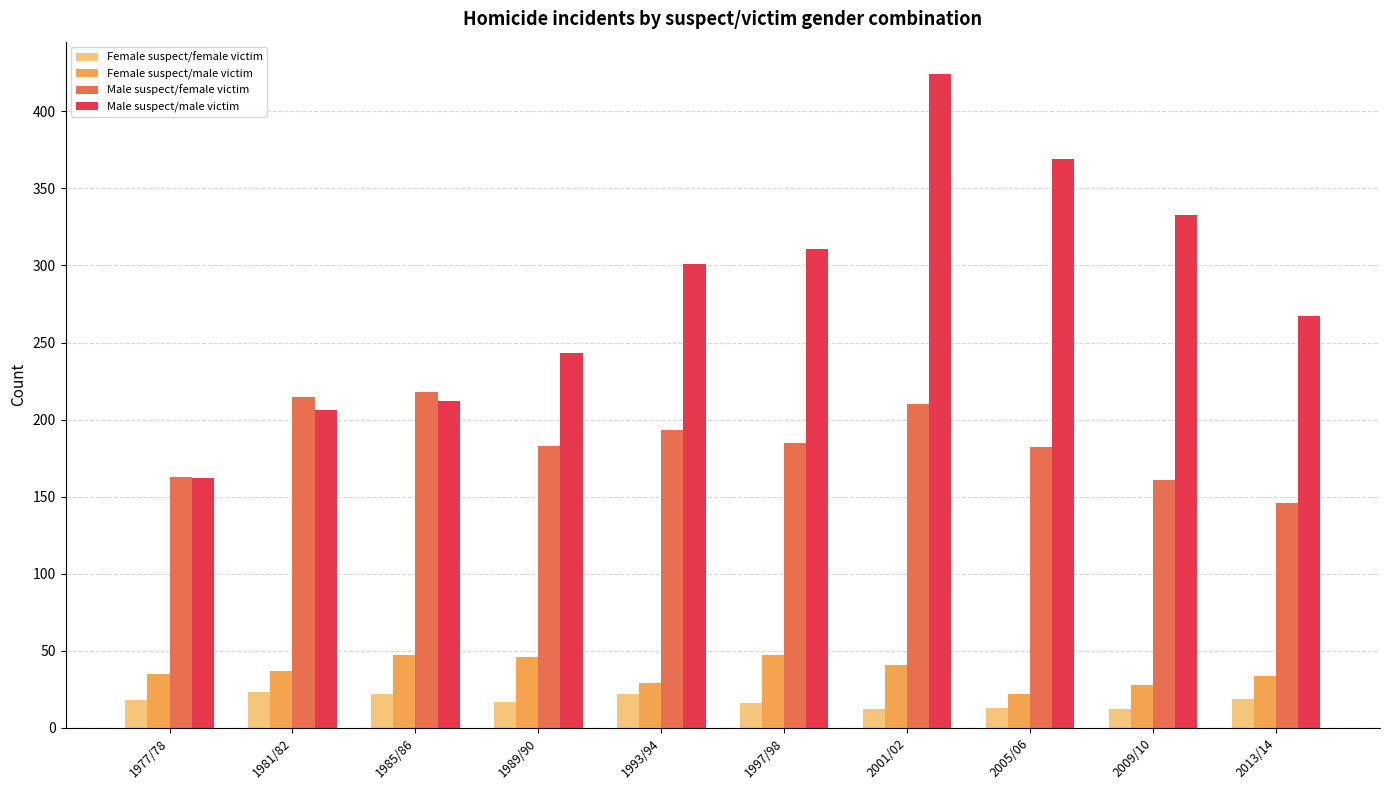

What is the total value across all series at 1977/78?

378